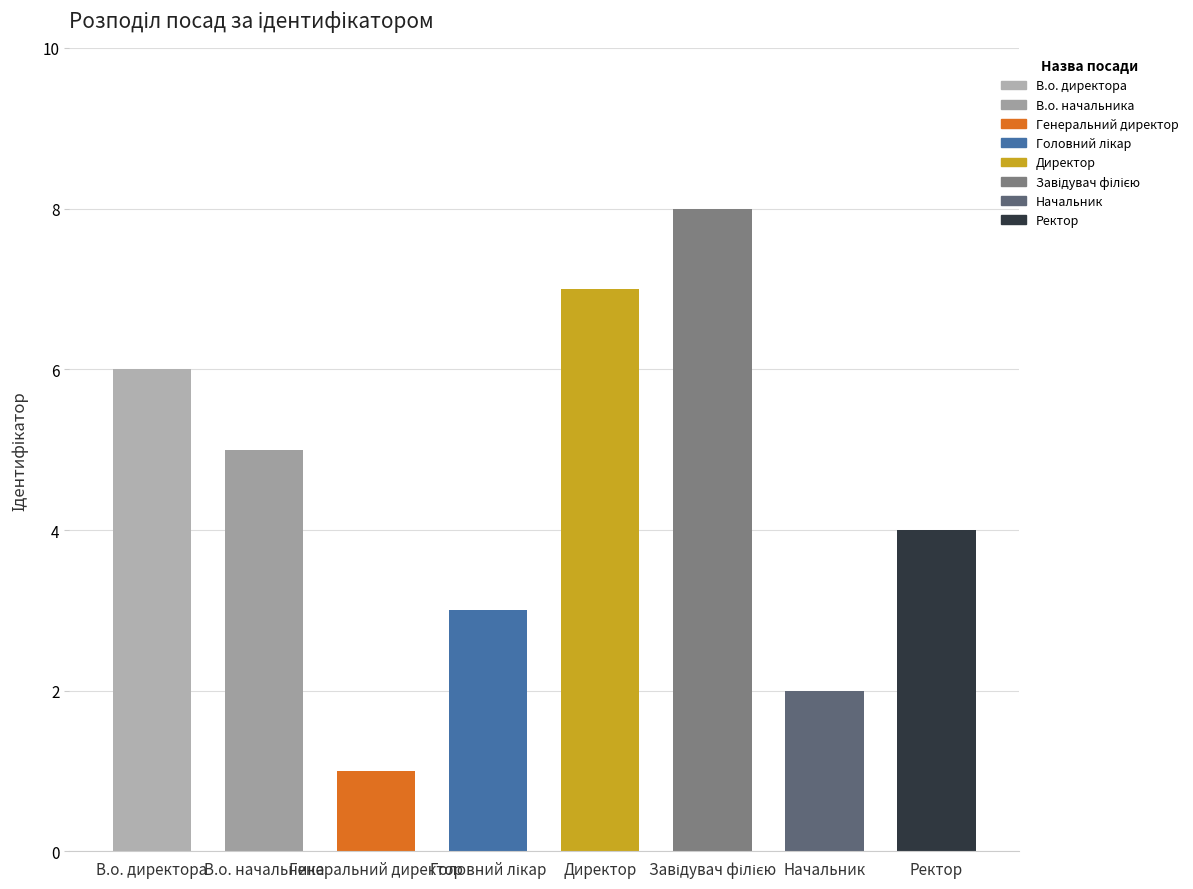

What is the label of the 3rd bar from the left?

Генеральний директор